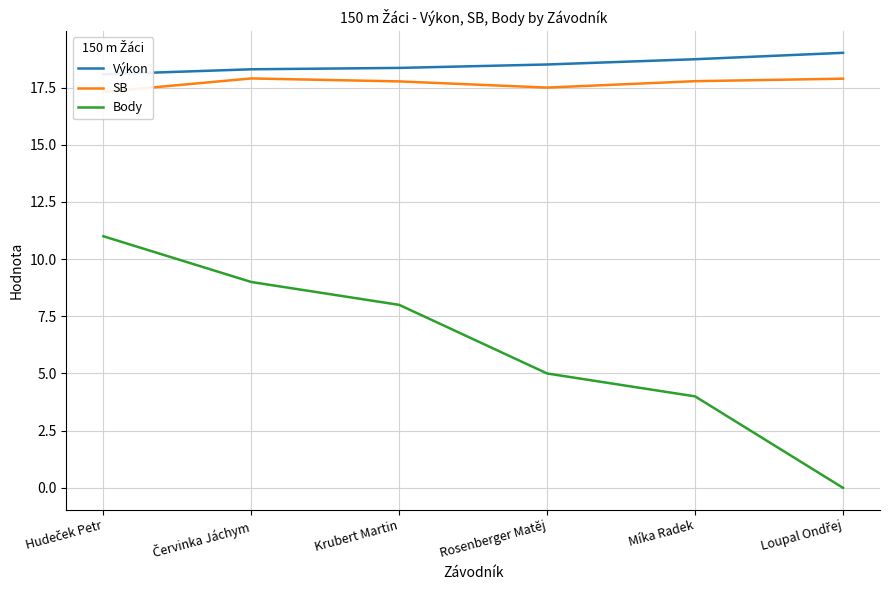

What is the greatest value displayed?

19.0